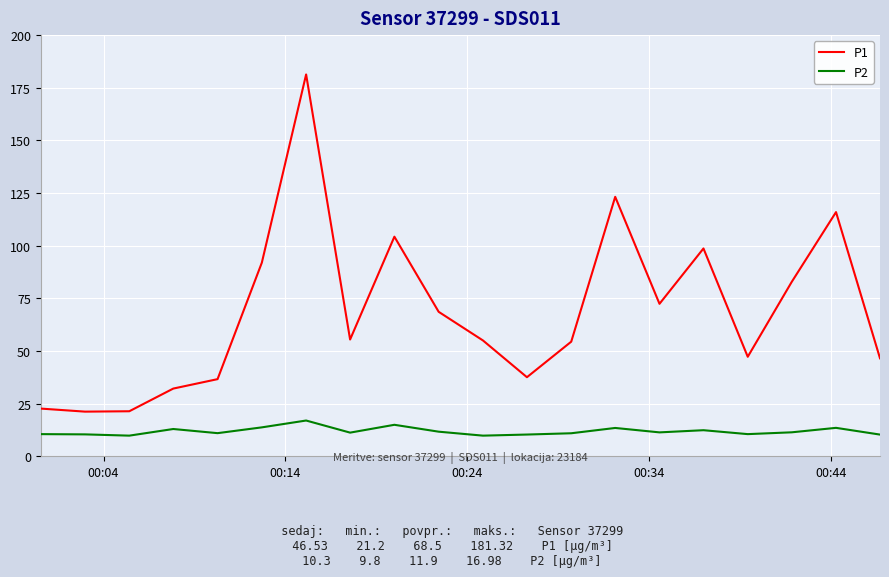

True or false: P2 and P1 cross at least once.

False